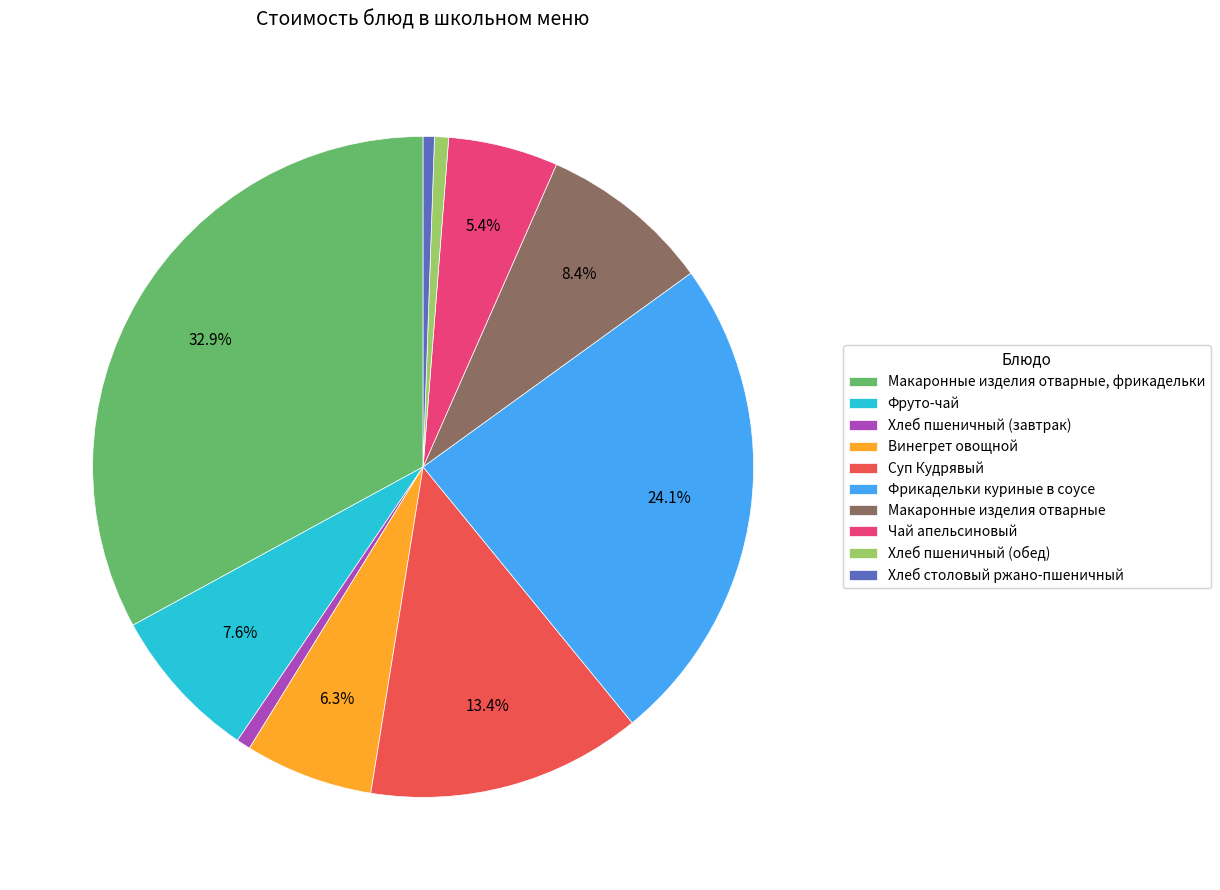

Count the number of slices in the pie.

10